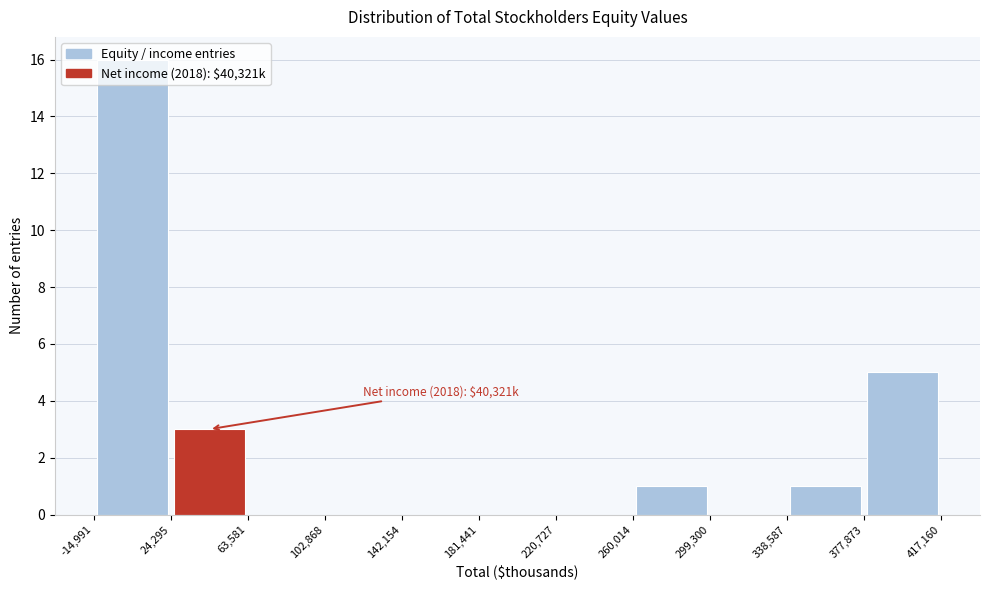

Which range on the x-axis has the tallest bar?

-14,991 to 24,295